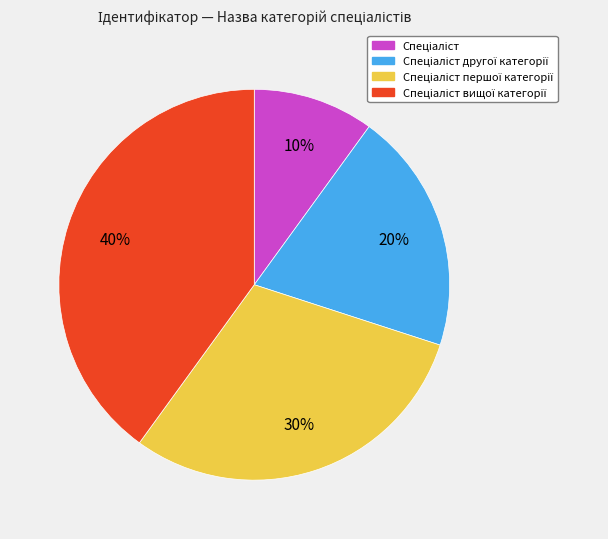

Does any single category account for the majority?

No